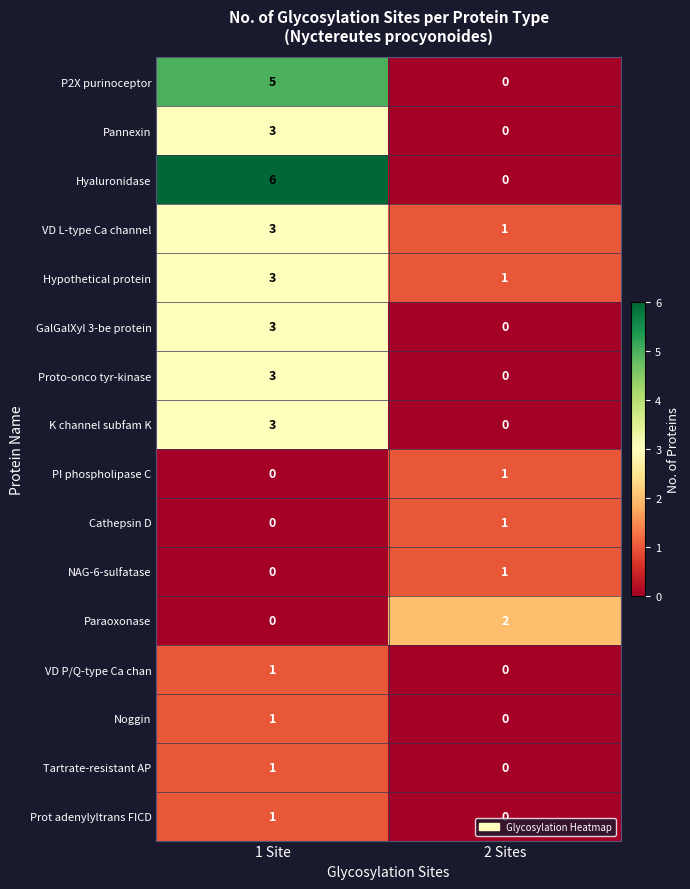

At how many categories does at least one series exceed 0?

2